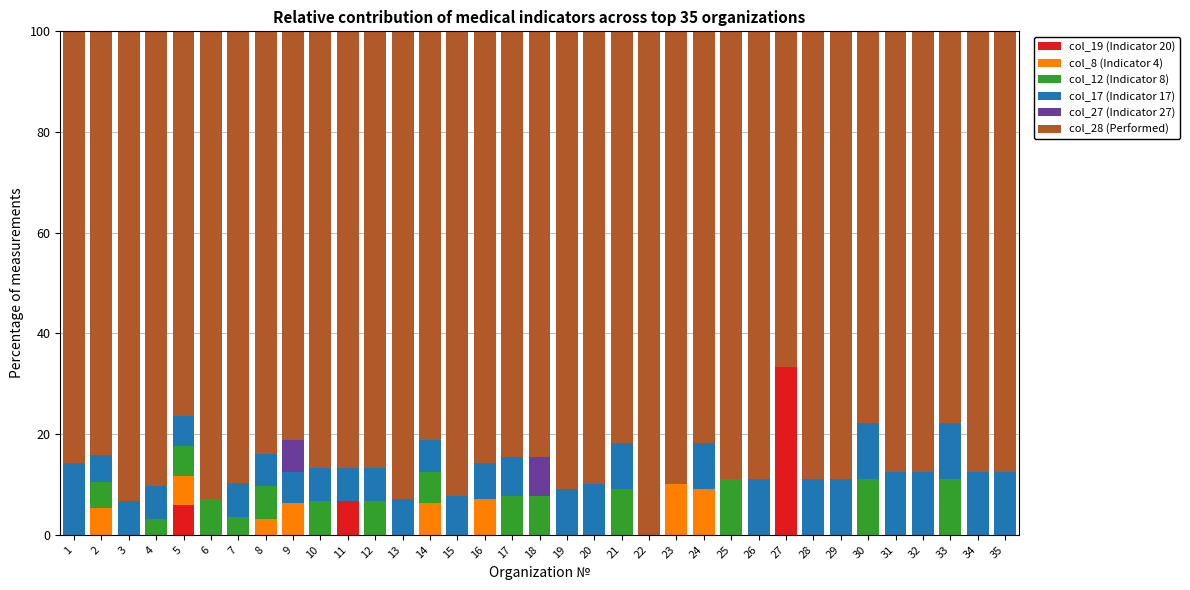

What is the highest value of the col_19 (Indicator 20) series?

33.3